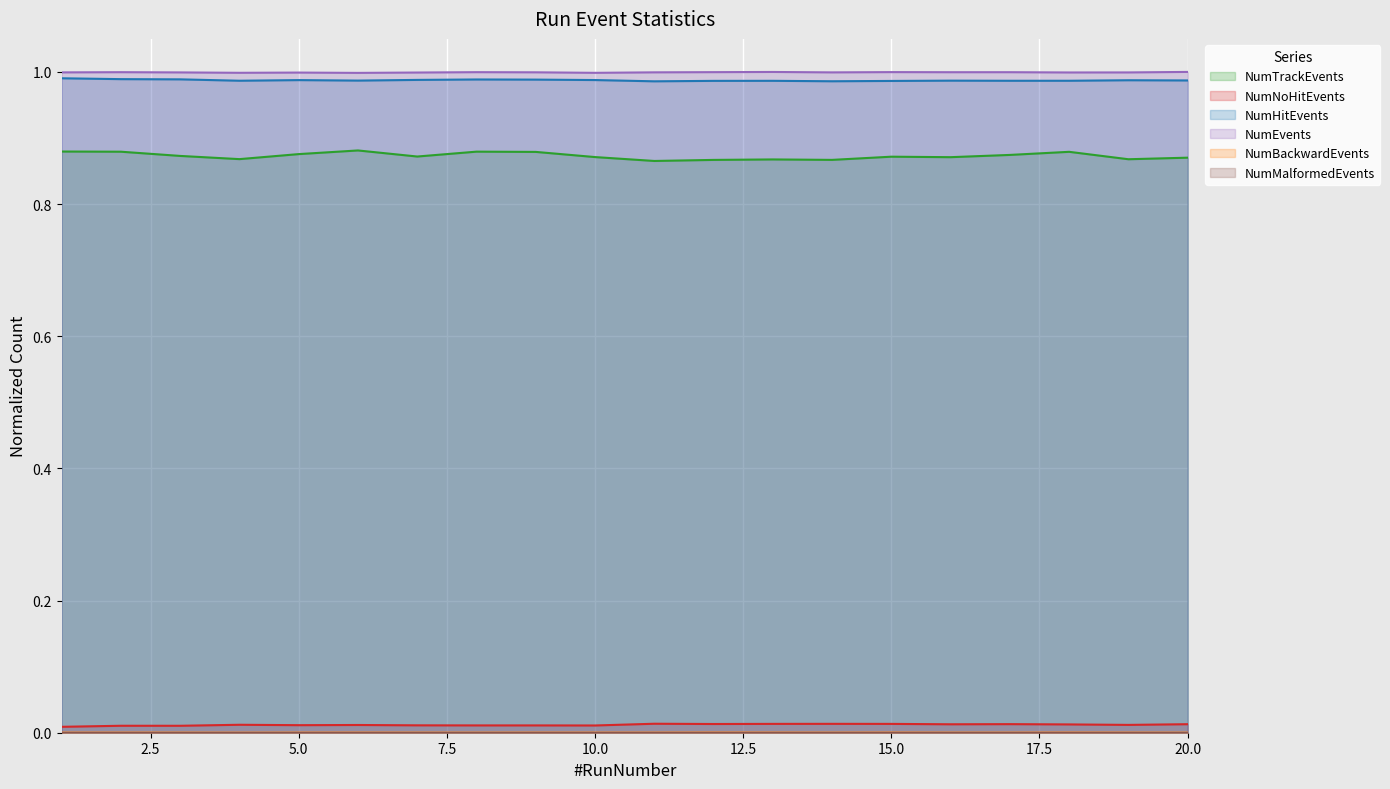

In NumHitEvents, how many points are lower than both neighbors (excluding endpoints)?

5